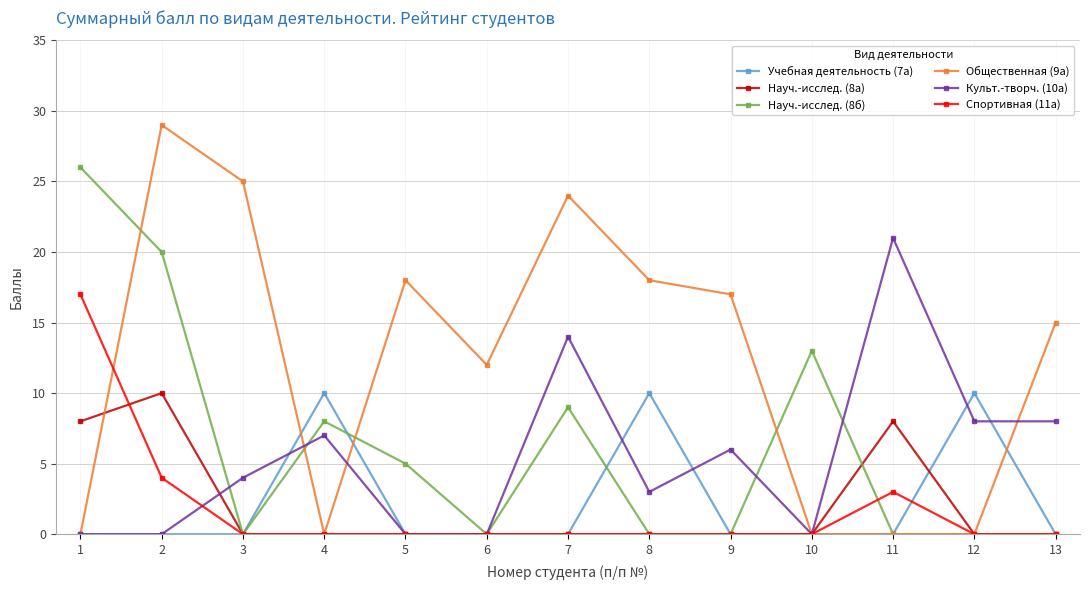

The value of Спортивная (11а) at 8 is 0. True or false?

True